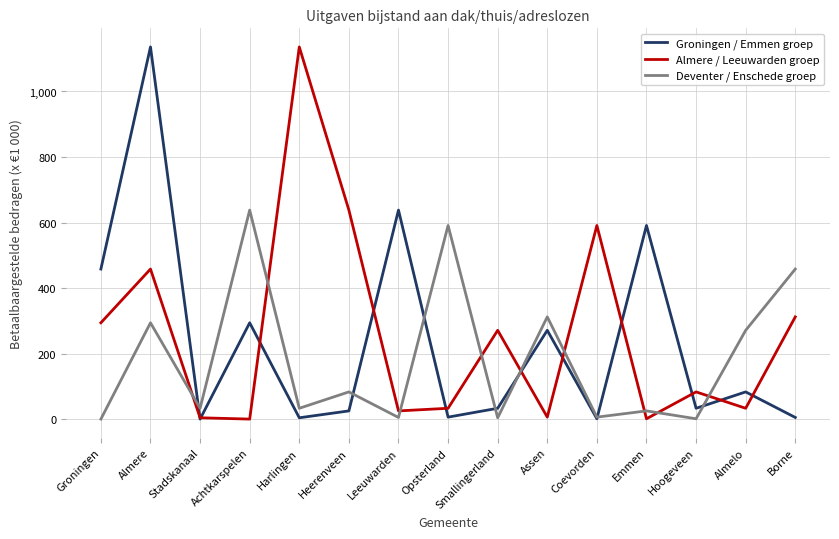

Which series ends up on top after the final intersection of Almere / Leeuwarden groep and Deventer / Enschede groep?

Deventer / Enschede groep